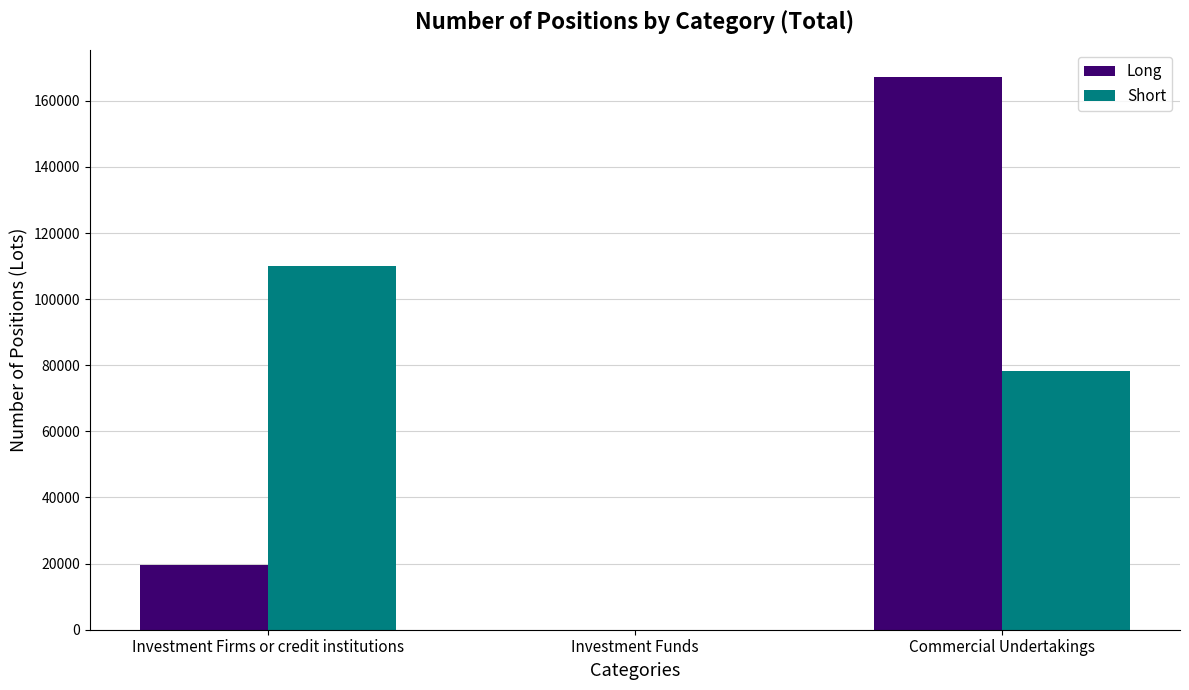

Are the bars horizontal?

No